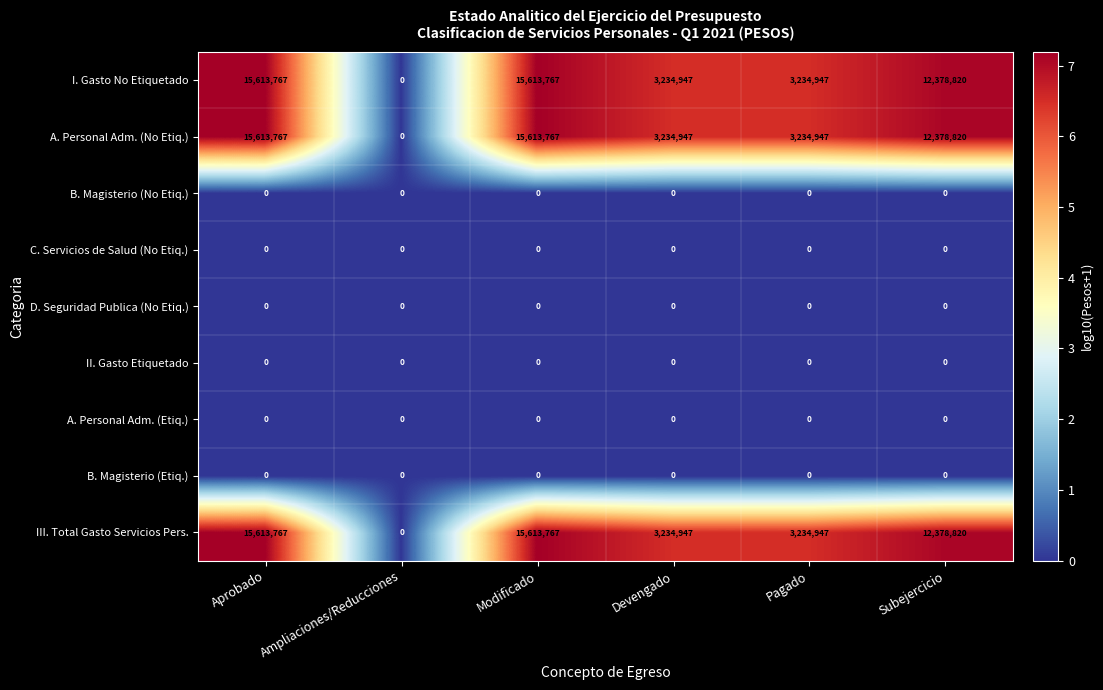

What is the difference between the highest and lowest values at Subejercicio?

12378820